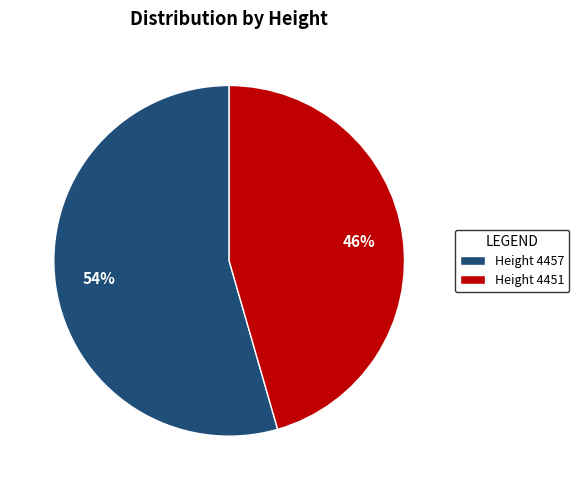

Count the number of slices in the pie.

2